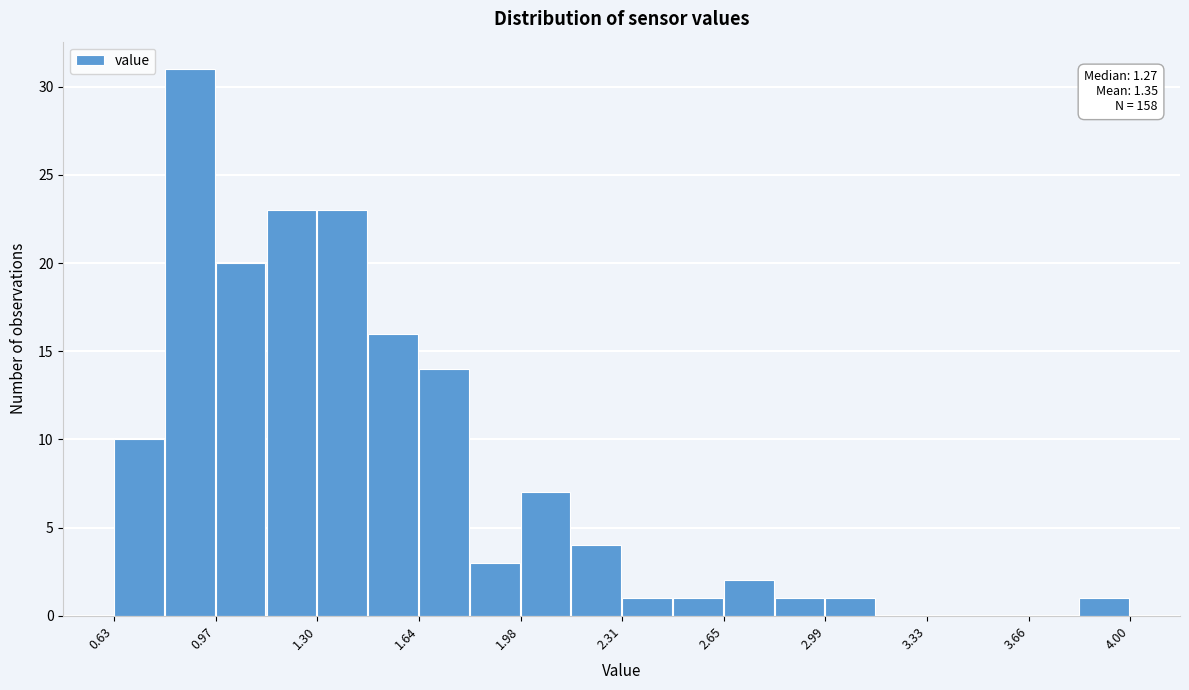

Around what value on the x-axis is the tallest bar? Give the approximate position of its centre, as read against the axis.

0.90